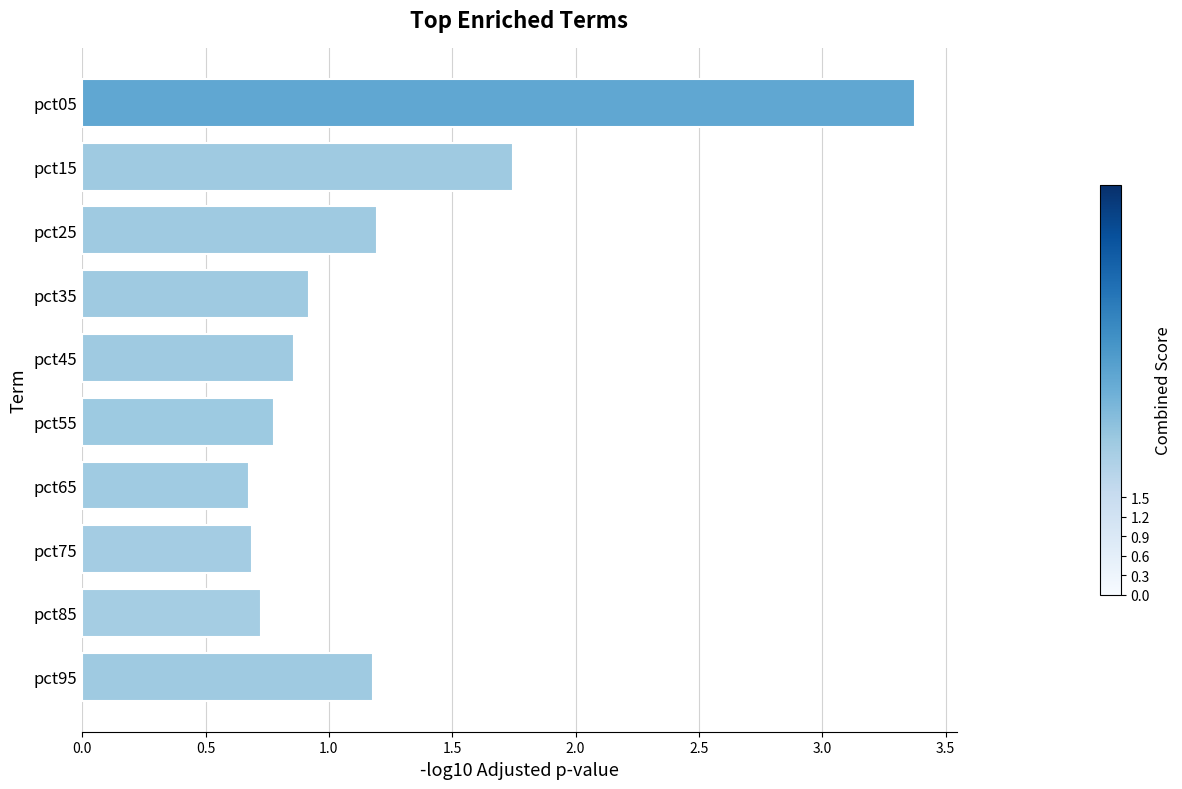

What is the difference between the second highest and second lowest values?

1.1